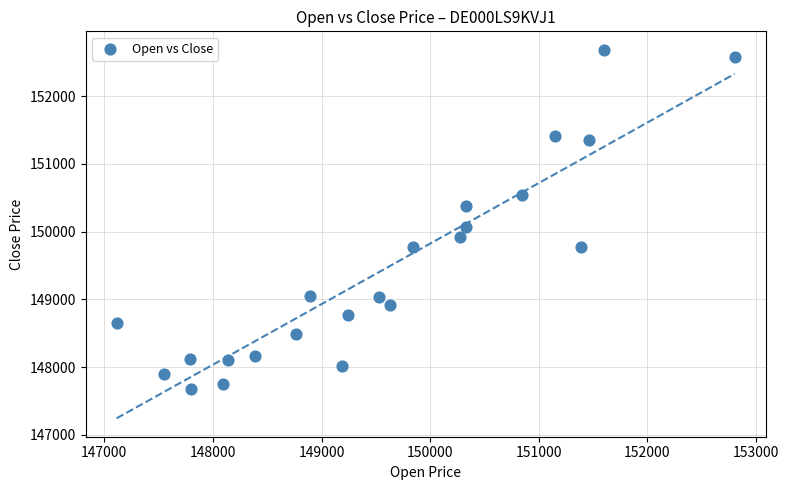

What Y value in the scatter plot is closest to 150181?

150064